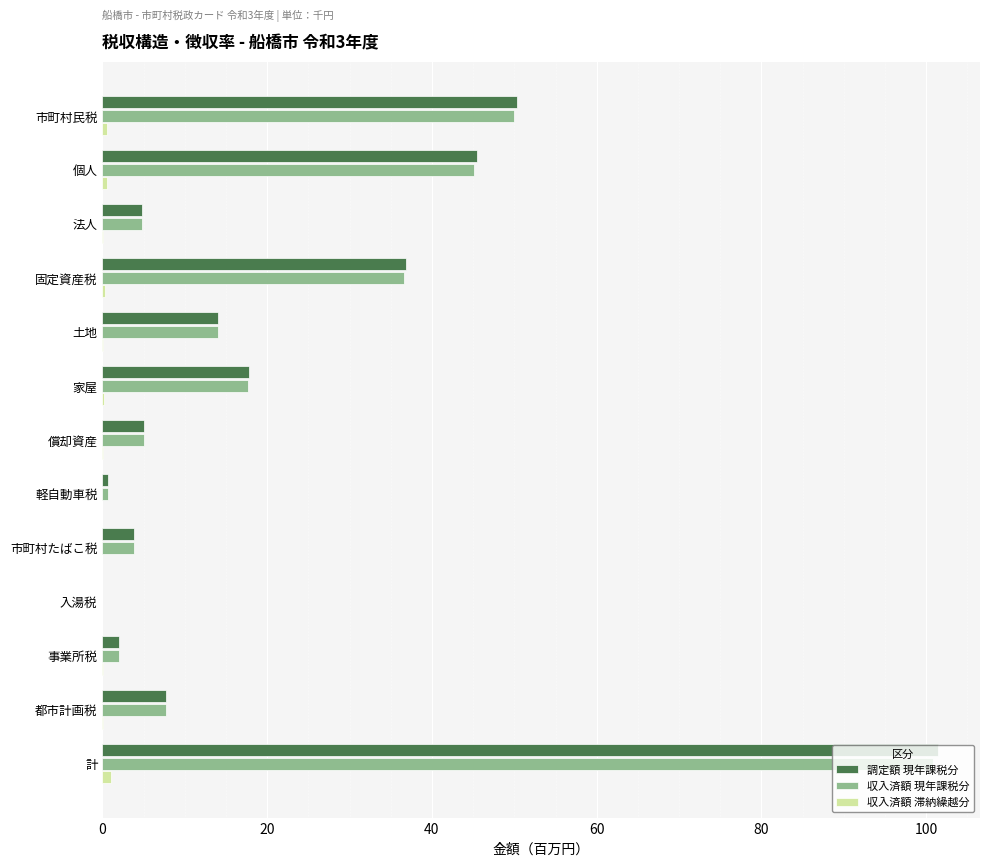

The 収入済額 現年課税分 series shows 3.8 at 市町村たばこ税. True or false?

True